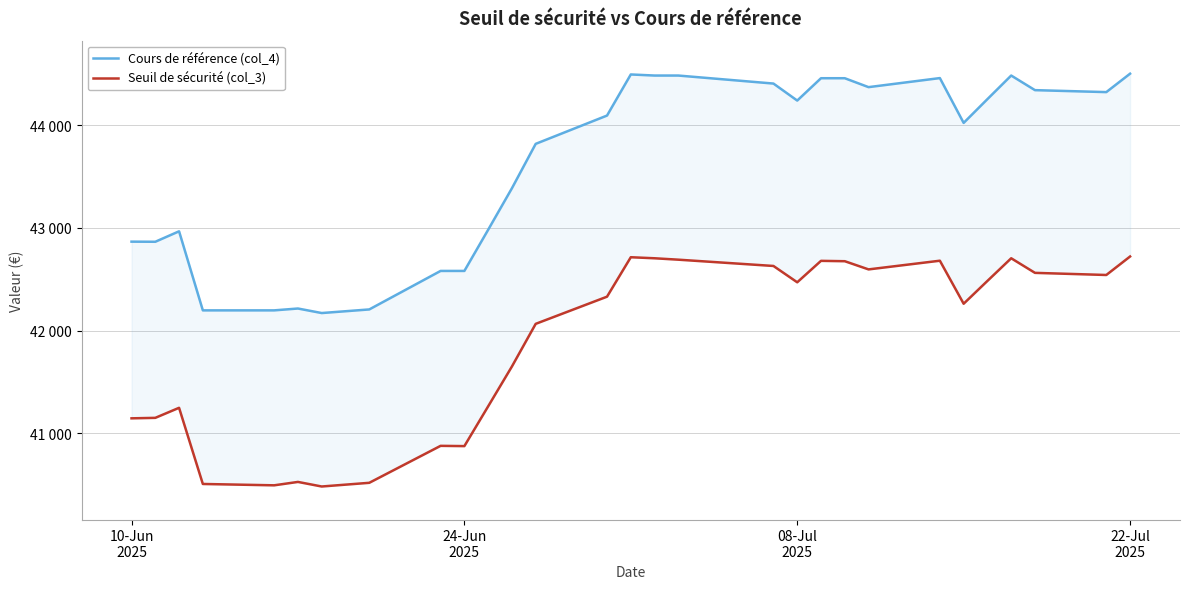

True or false: Seuil de sécurité (col_3) and Cours de référence (col_4) cross at least once.

False